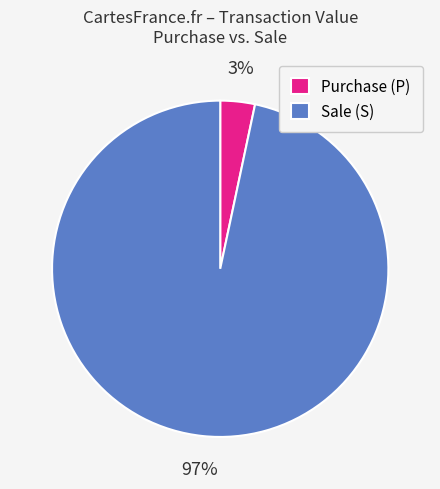

The Sale (S) slice represents 97% of the pie. True or false?

True